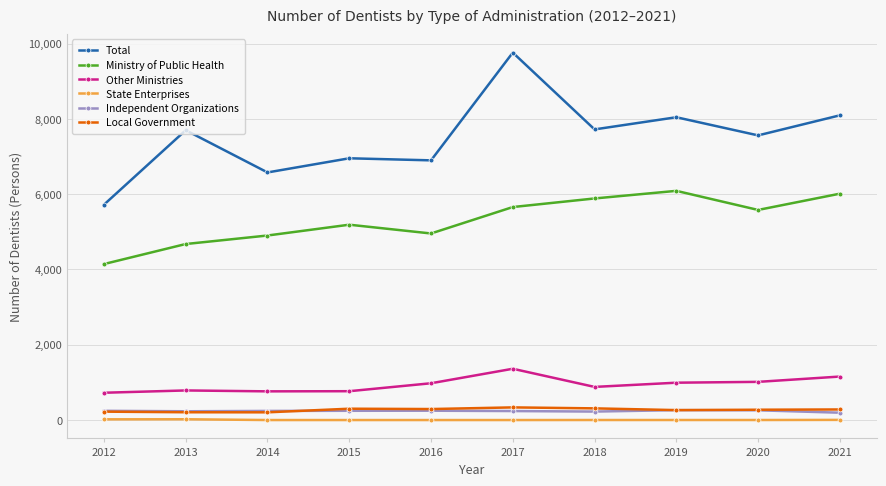

What is the spread (max minus min) of values at 2015?

6952